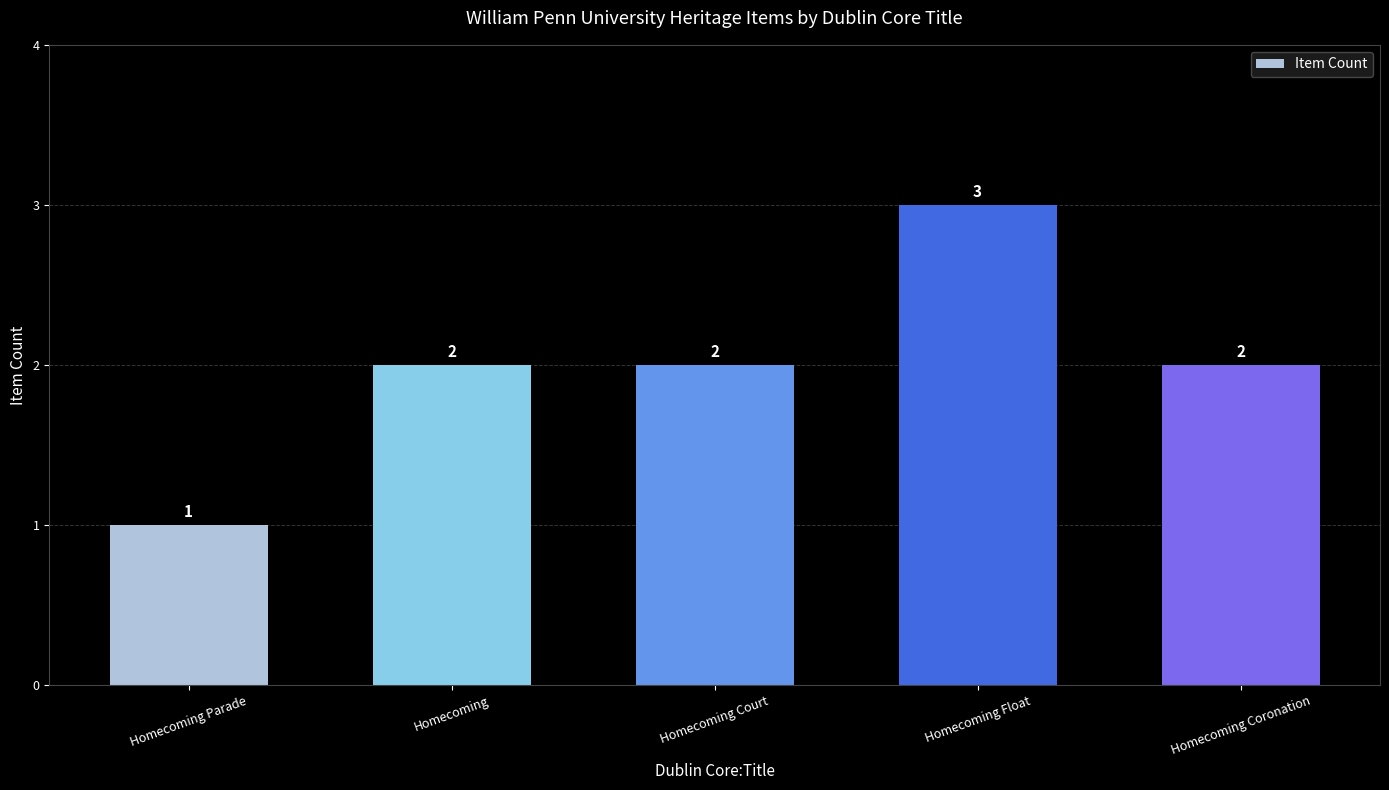

Does the chart contain stacked bars?

No